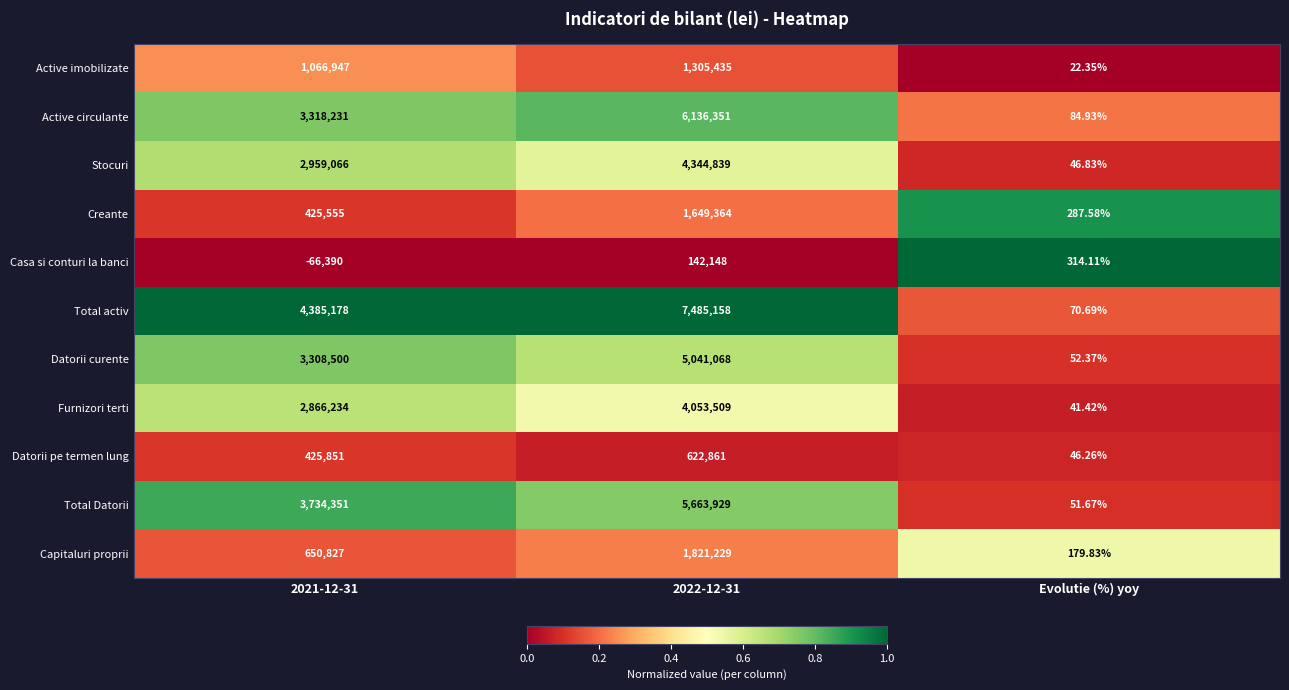

Is the value of Total activ at 2022-12-31 greater than the value of Creante at 2021-12-31?

Yes